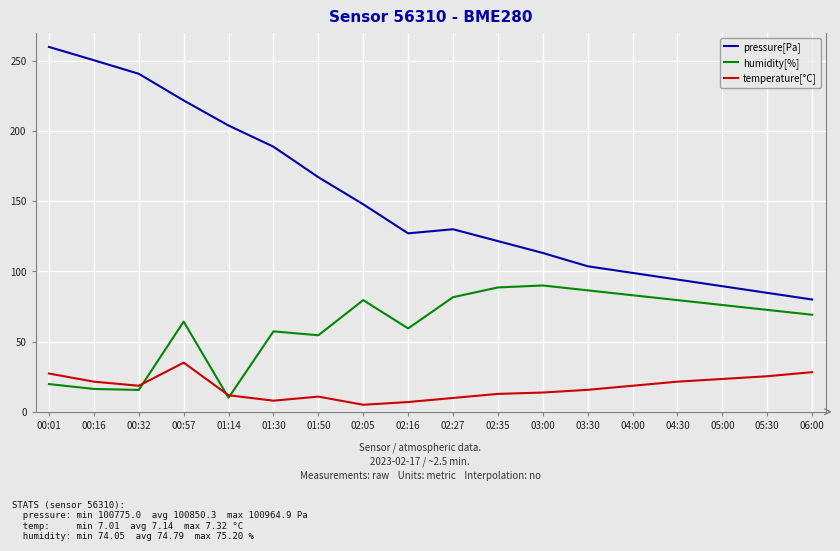

What is the total value across all series at 00:01?

307.0